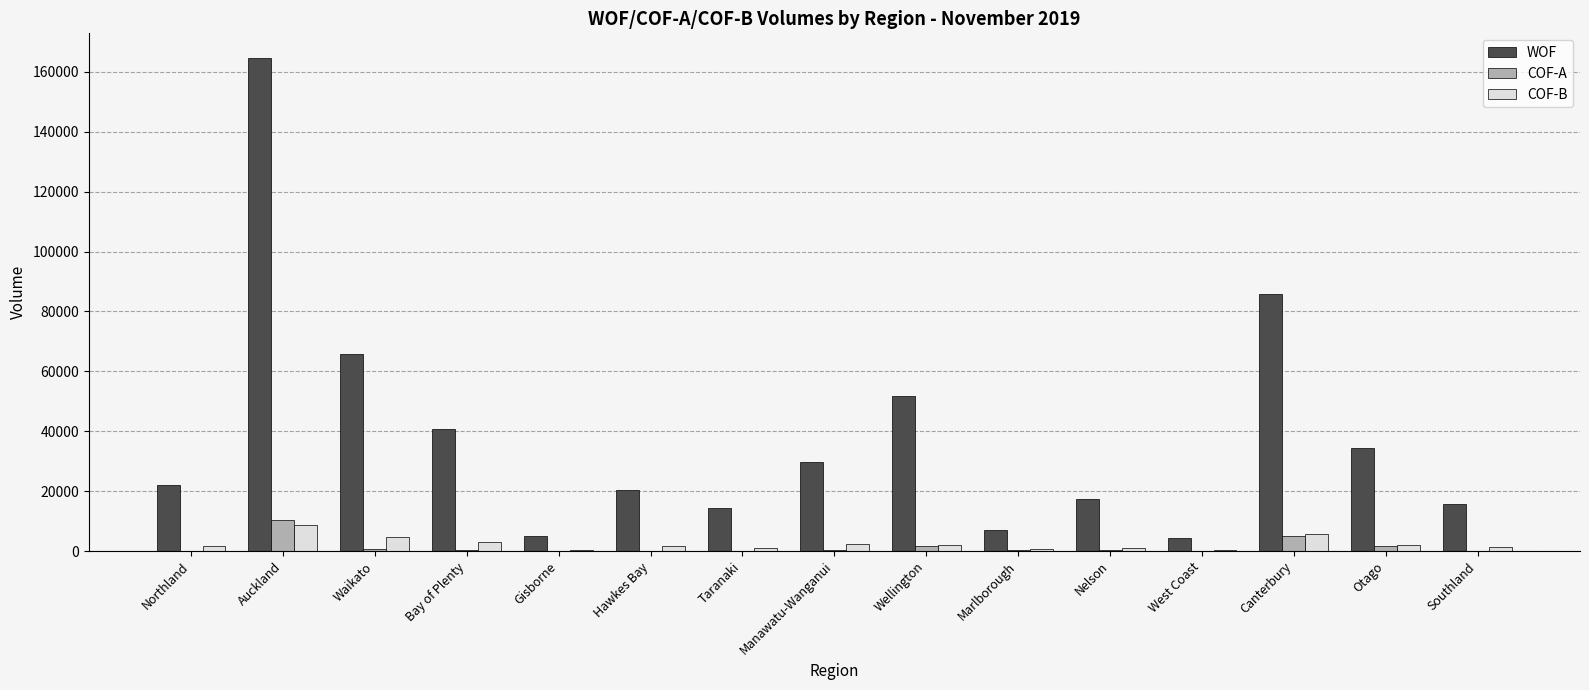

Is the value of WOF at Wellington greater than the value of COF-B at Wellington?

Yes